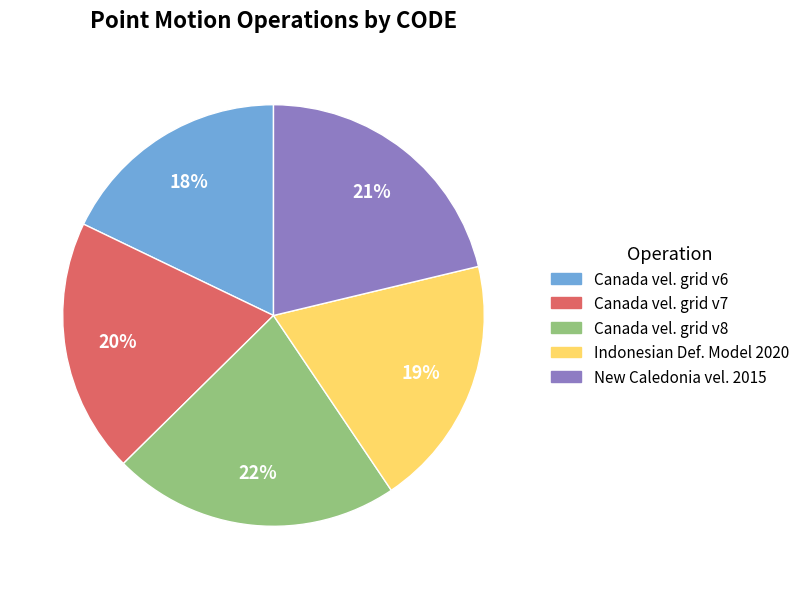

Is there any slice that represents more than half of the pie?

No